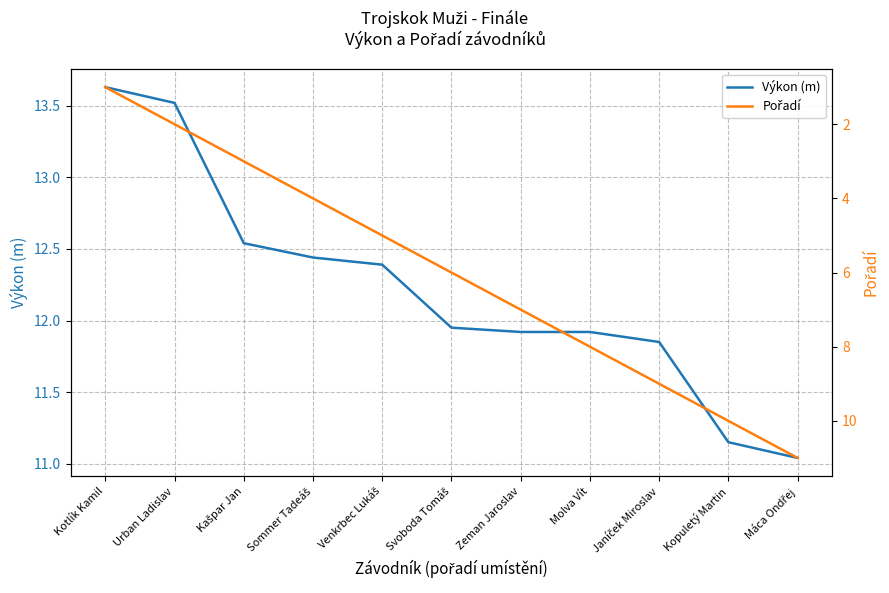

List the labels in order of Pořadí value, smallest first.

Kotlík Kamil, Urban Ladislav, Kašpar Jan, Sommer Tadeáš, Venkrbec Lukáš, Svoboda Tomáš, Zeman Jaroslav, Molva Vít, Janíček Miroslav, Kopuletý Martin, Máca Ondřej